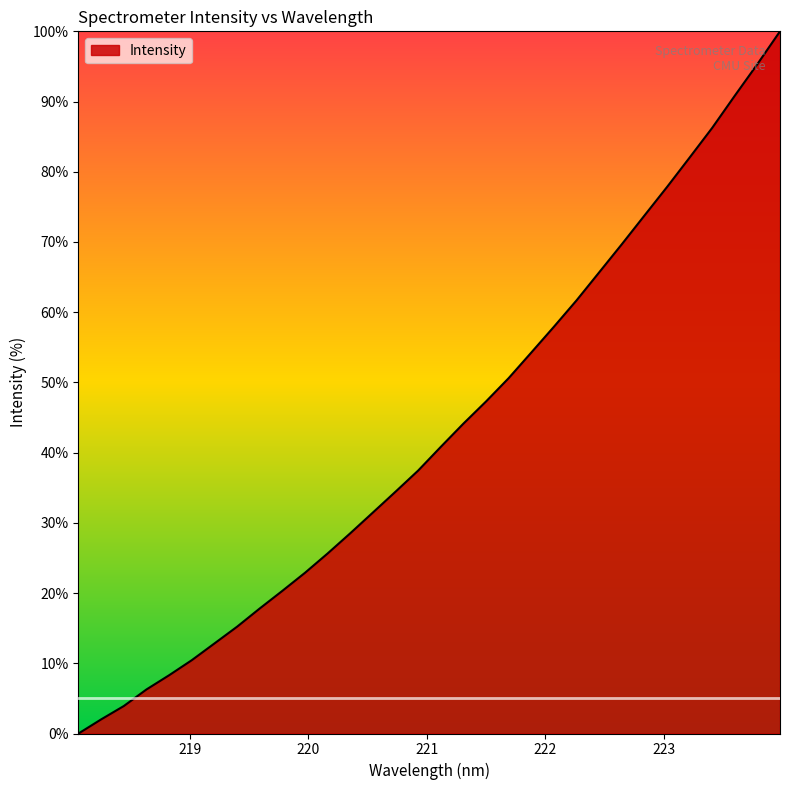

What is the difference between the second highest and minimum values?

95.3